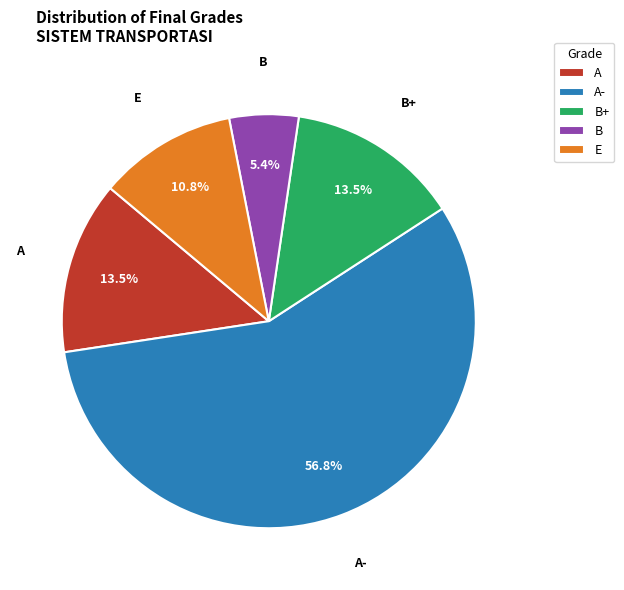

Which has a higher value, B or B+?

B+